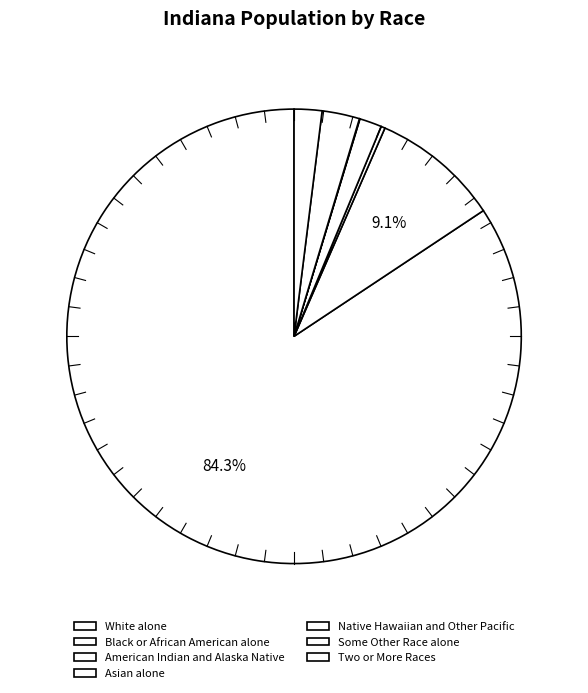

Approximately how many times larger is the value at Asian alone compared to Two or More Races?

0.8